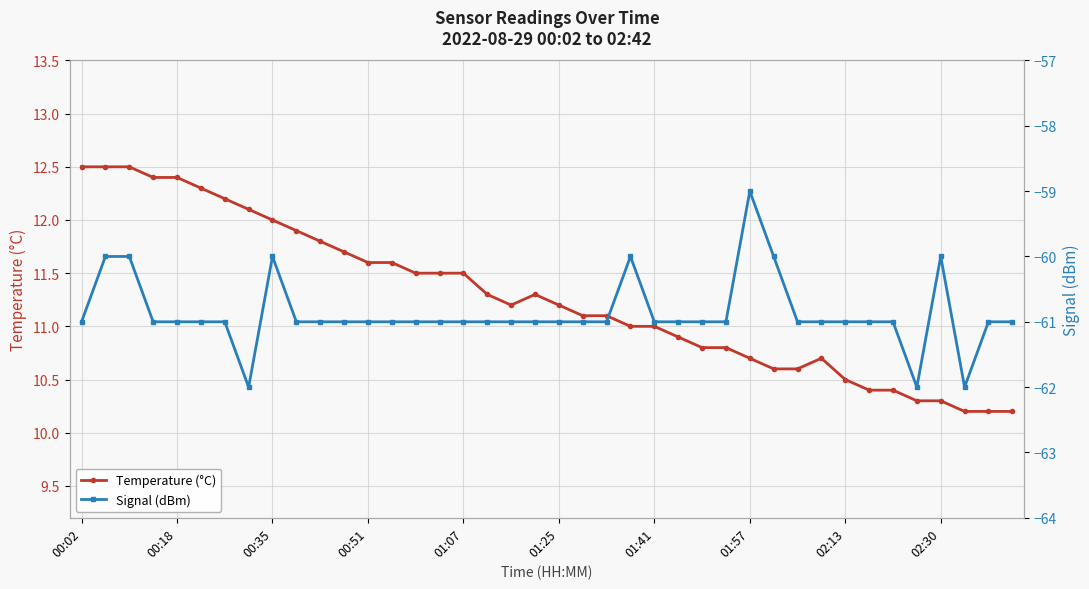

What is the maximum value for Temperature (°C)?

12.5